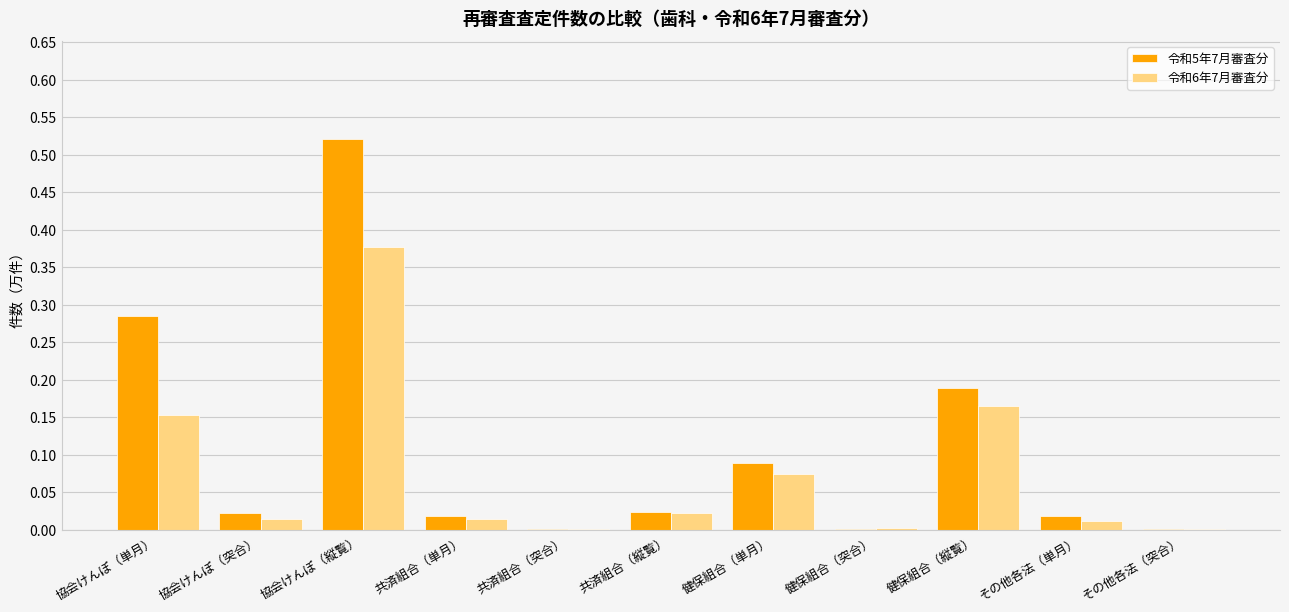

At which category is the sum across all series the highest?

協会けんぽ（縦覧）